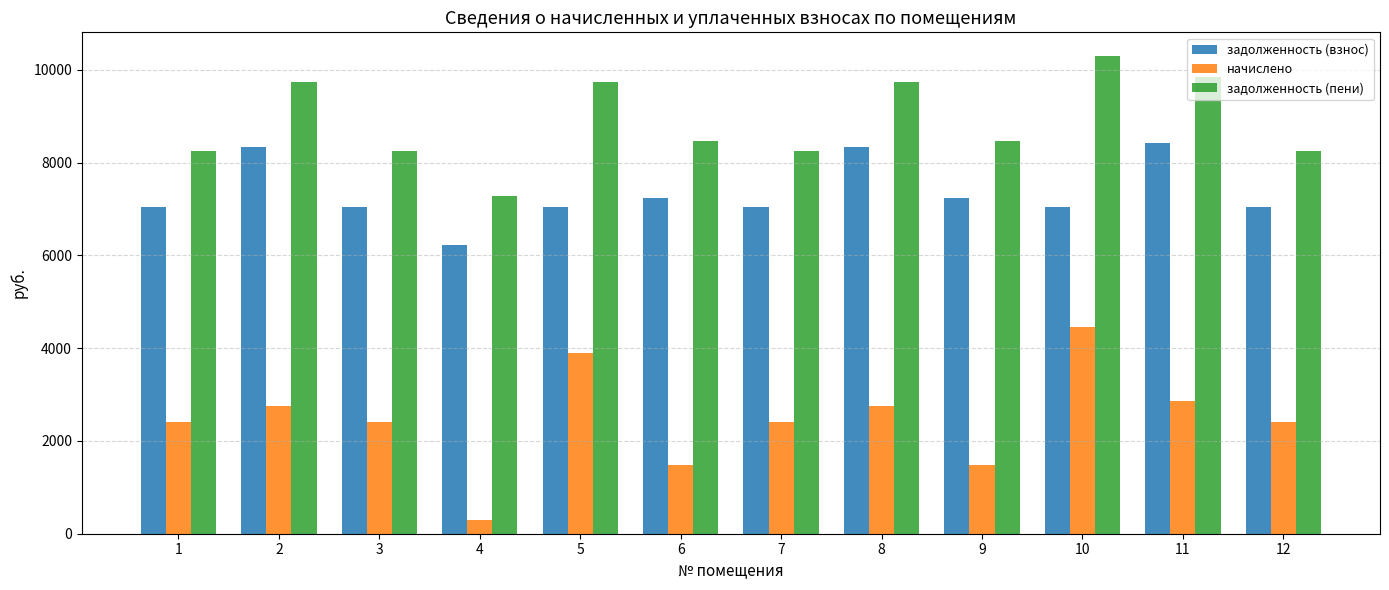

Which series changed the most between 1 and 4?

начислено